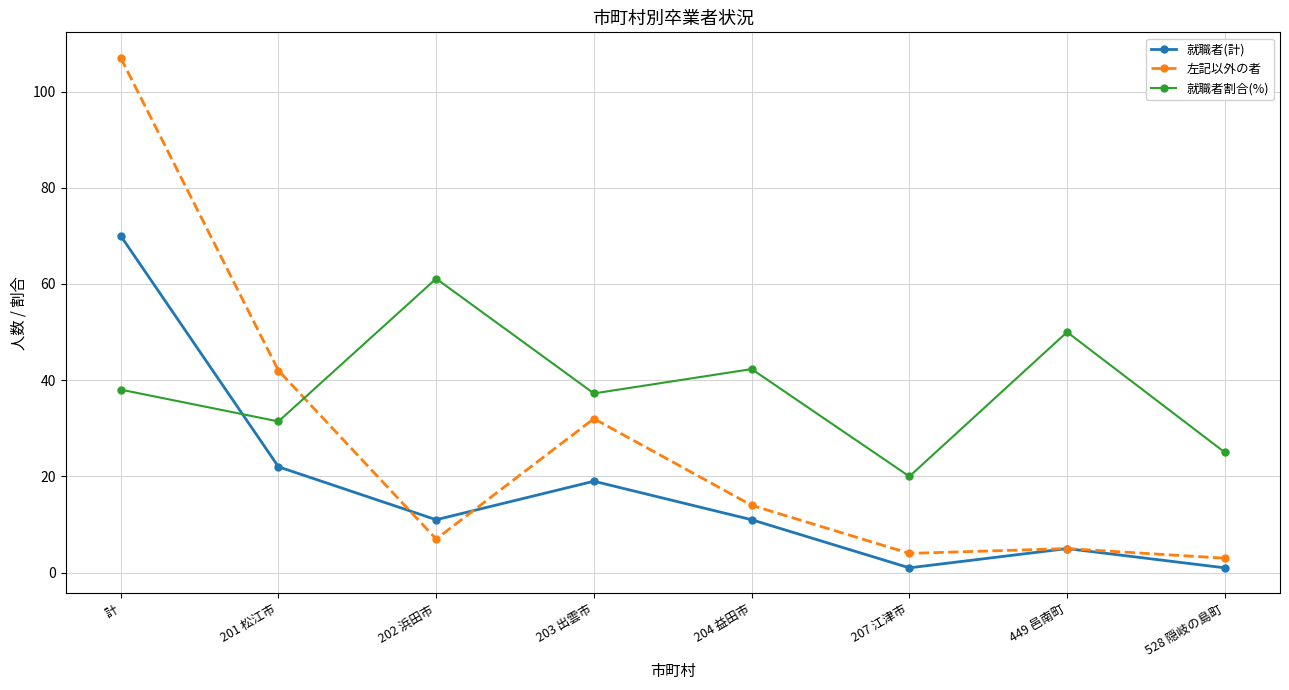

Where is the first local minimum for 就職者割合(%)?

201 松江市